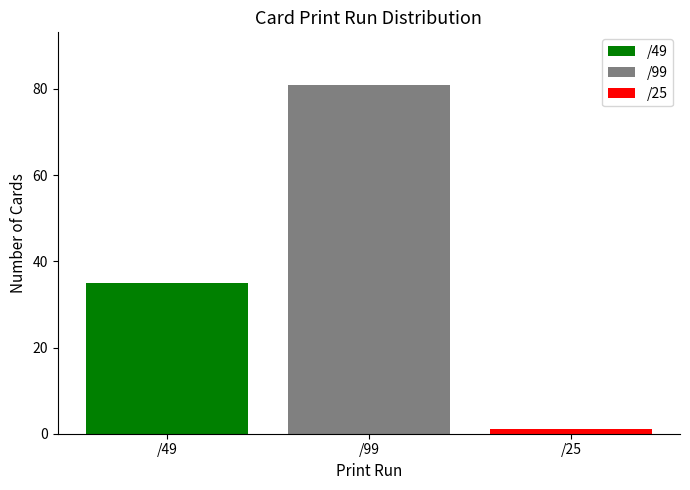

Reading right to left, extract all data points from this chart.

1	81	35